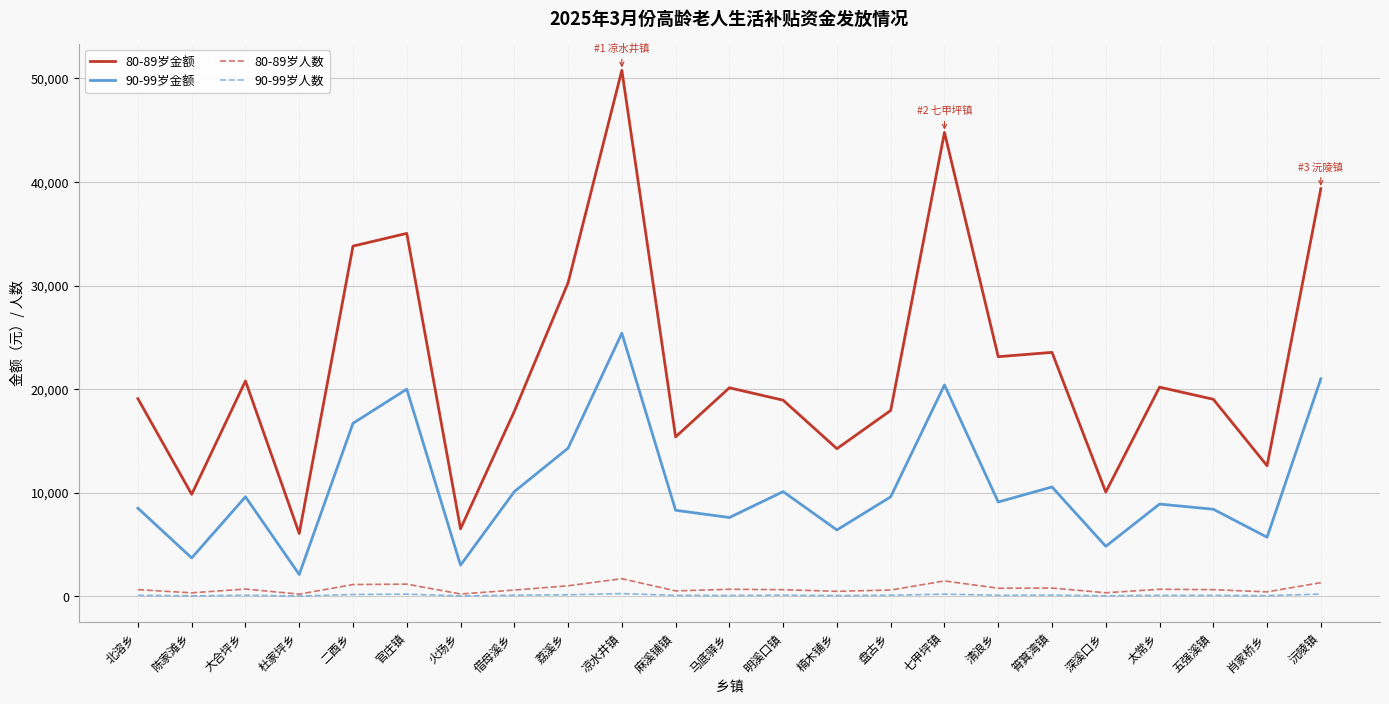

Count the number of categories in the chart.

23